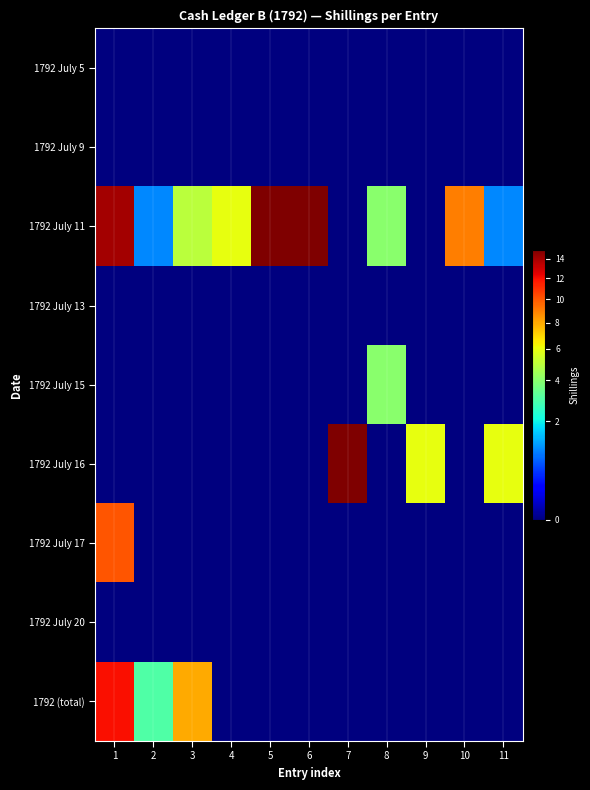

At 7, list the series in order from smallest to largest.

1792 July 5, 1792 July 9, 1792 July 11, 1792 July 13, 1792 July 15, 1792 July 17, 1792 July 20, 1792 (total), 1792 July 16